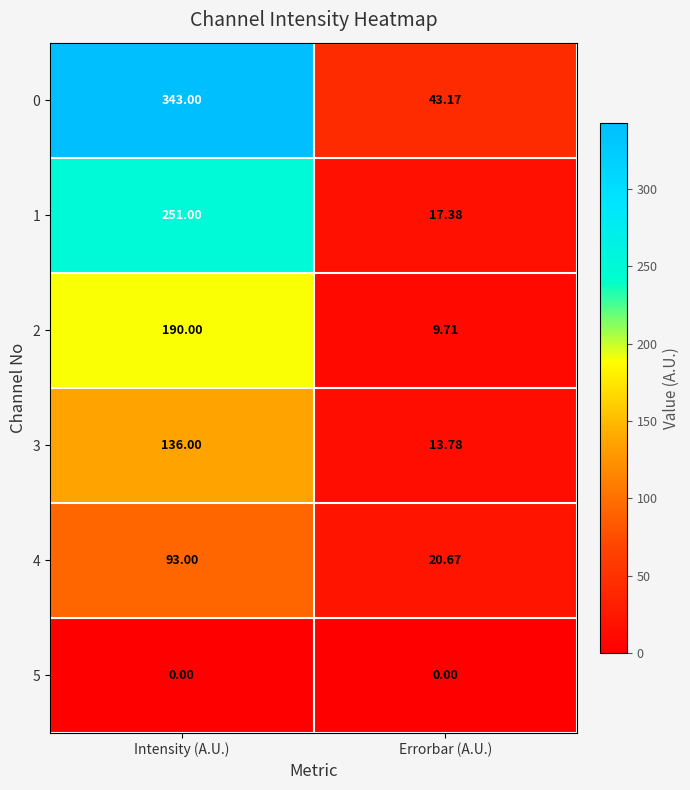

Between Intensity (A.U.) and Errorbar (A.U.), which series saw the biggest shift?

0